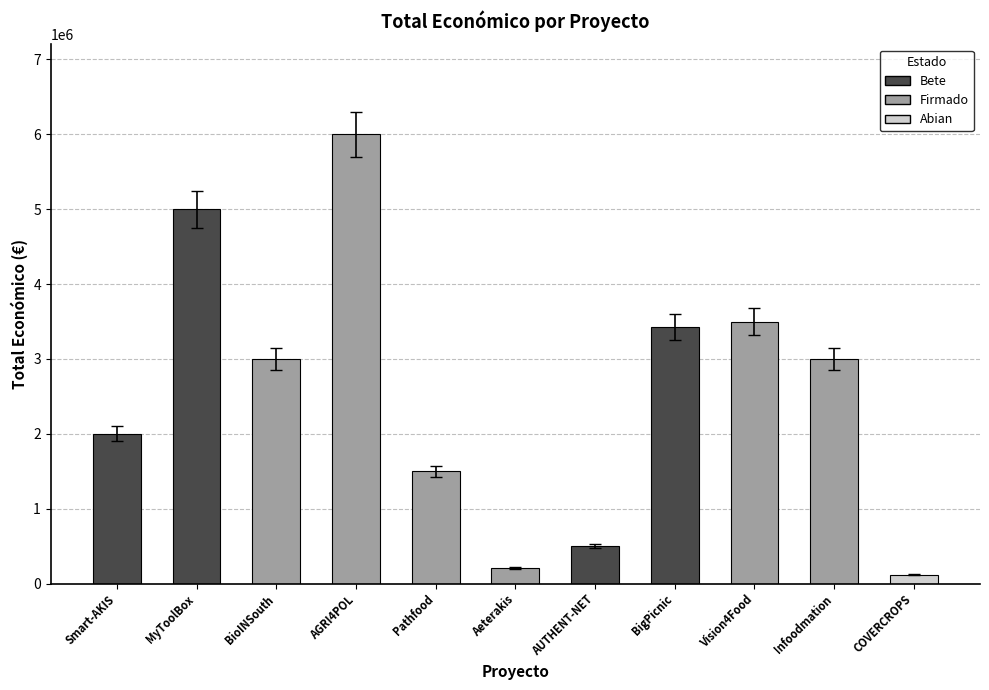

What is the difference between the maximum and minimum values?

5880000